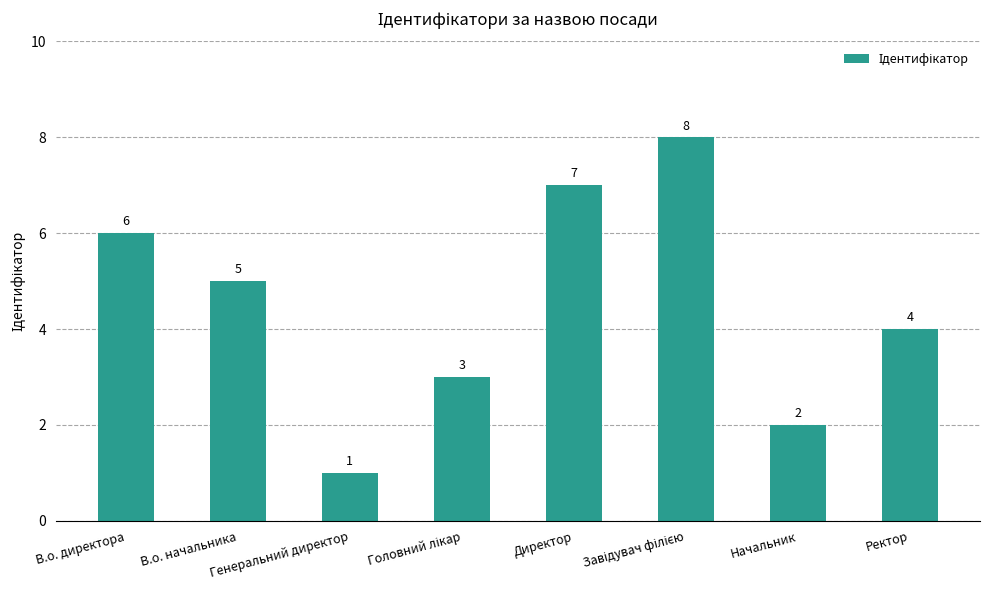

The chart shows a value of 5 at В.о. начальника. True or false?

True